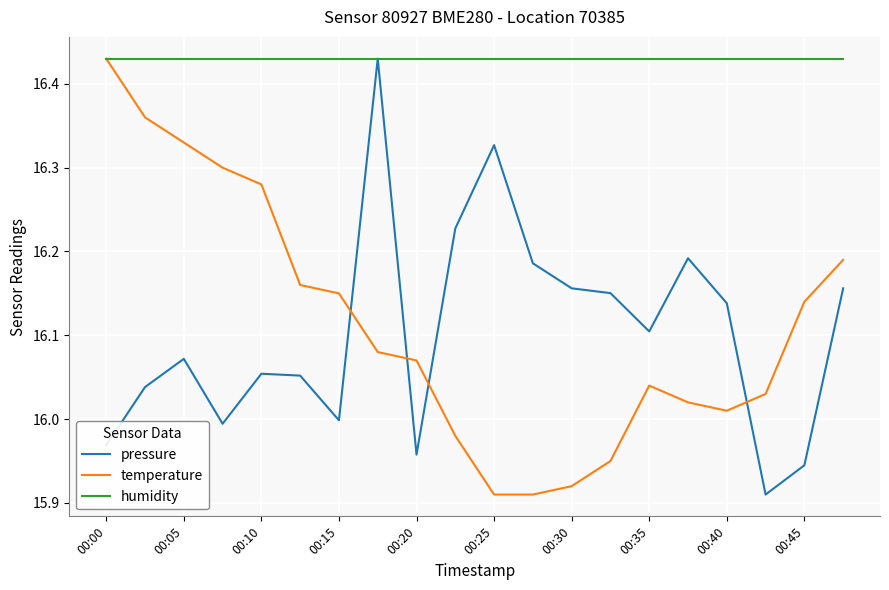

Which series has the largest total across all categories?

humidity